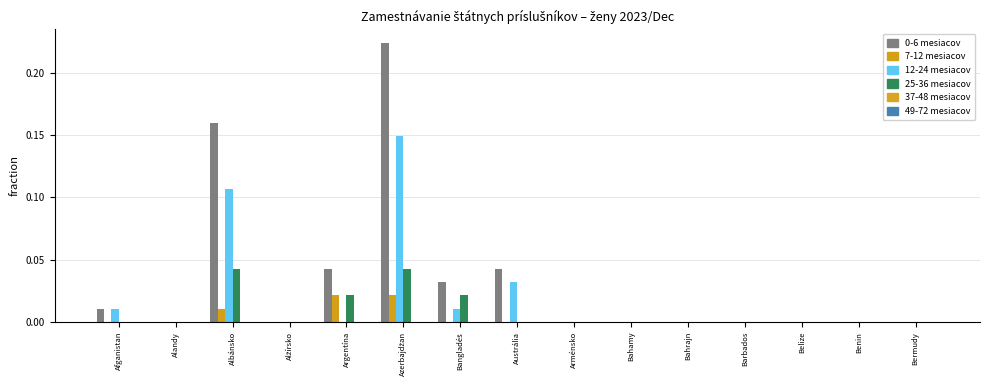

Where is 12-24 mesiacov nearest to the value 0?

Alandy